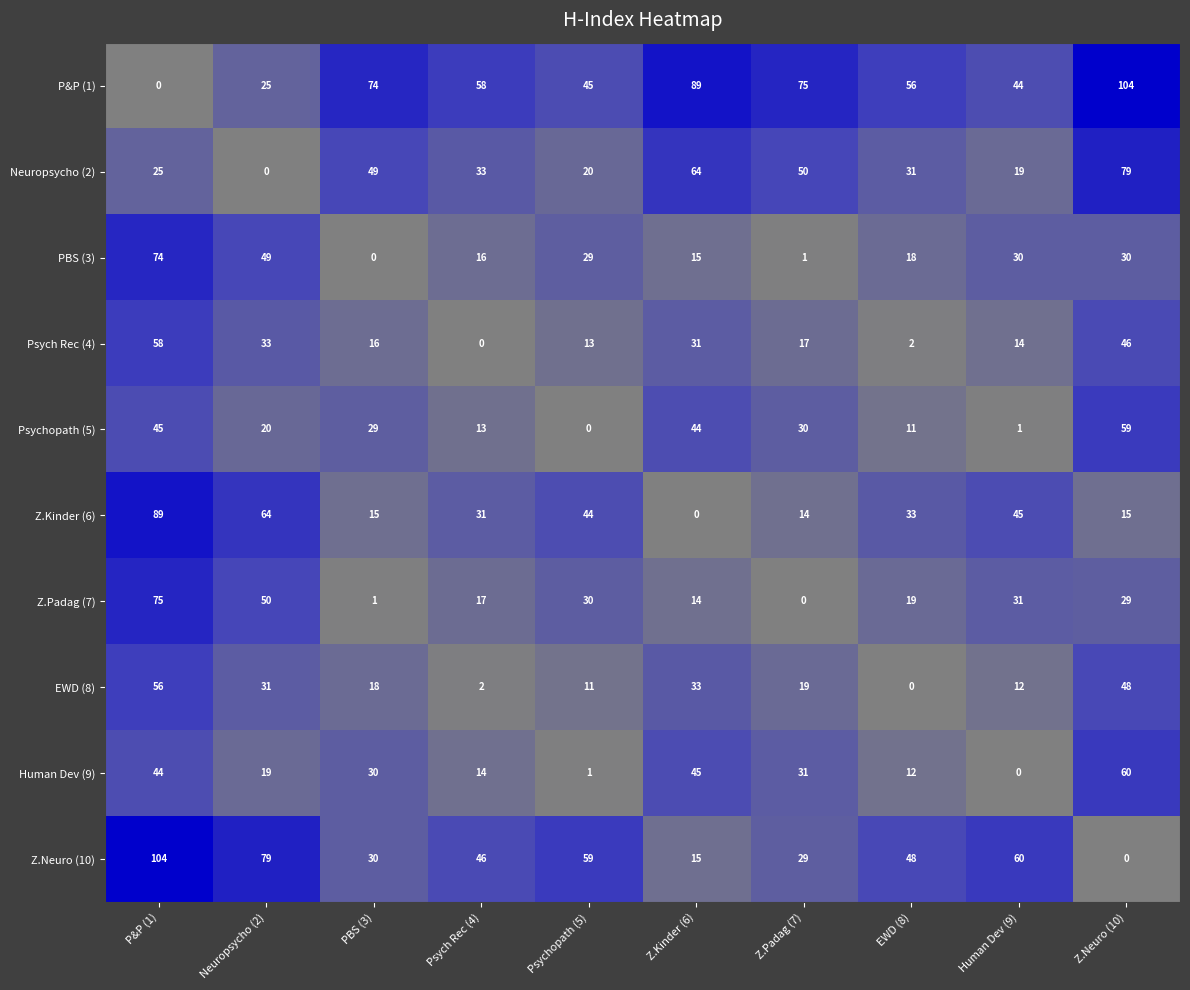

What is the difference between the highest and lowest values at P&P (1)?

104